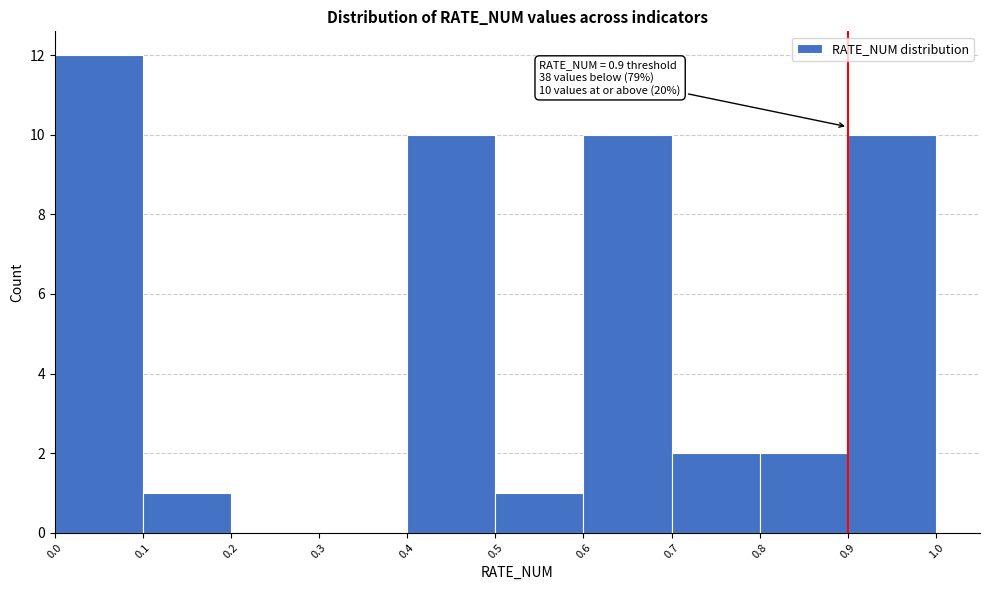

Which range on the x-axis has the tallest bar?

0.0 to 0.1